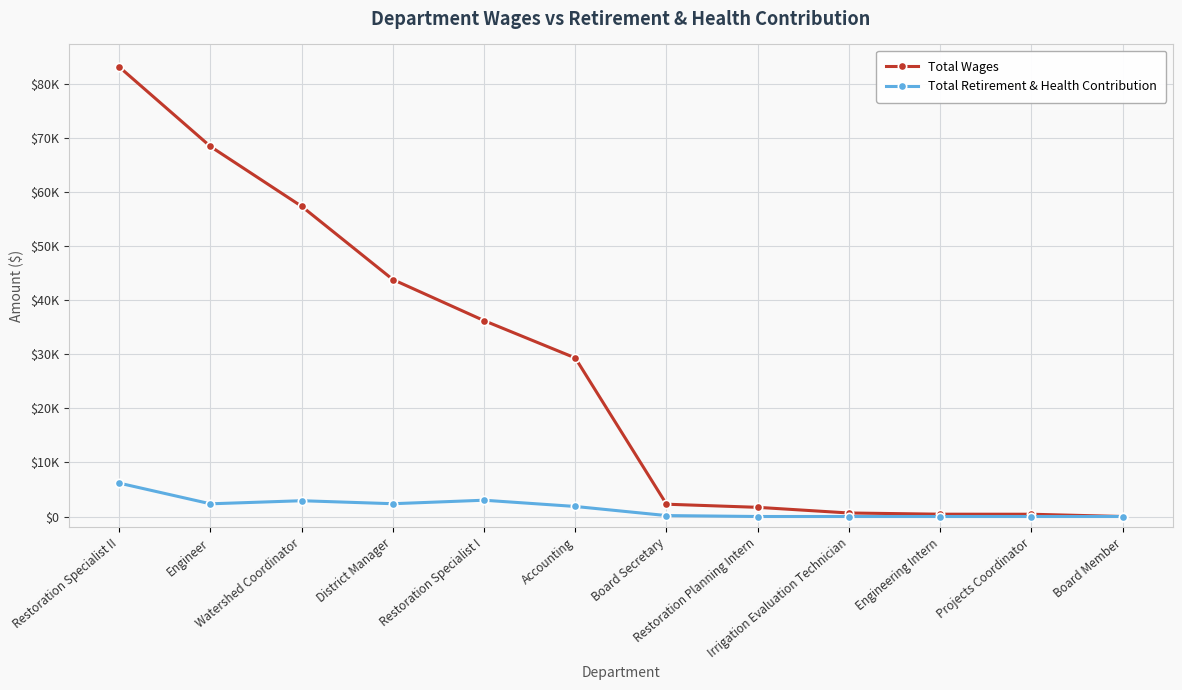

At which category is the sum across all series the highest?

Restoration Specialist II